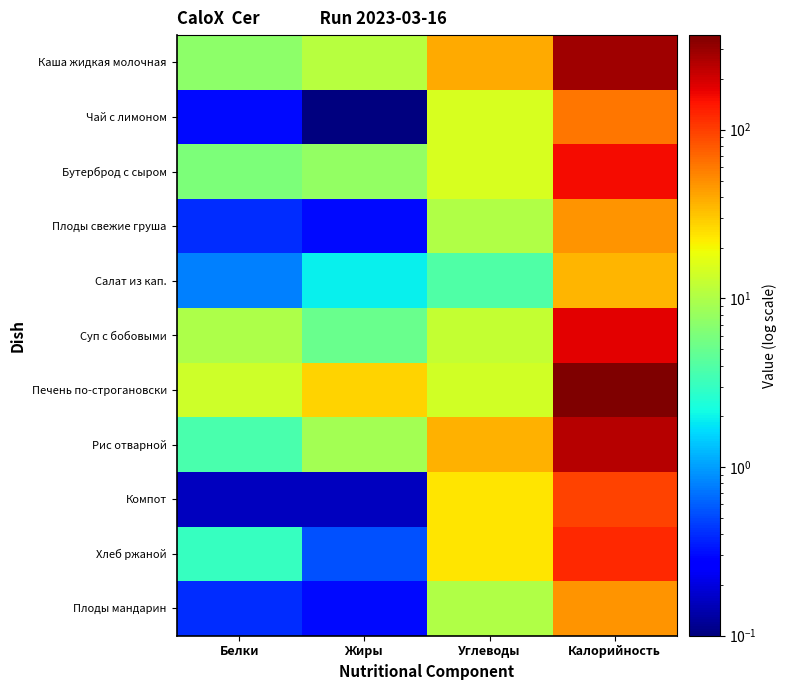

What is the total value across all series at Жиры?

63.9